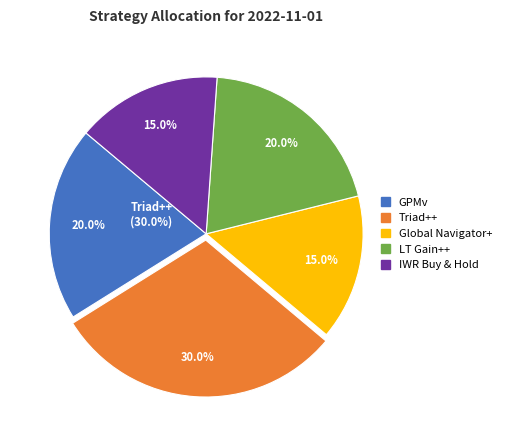

True or false: Triad++ accounts for 30% of the total.

True